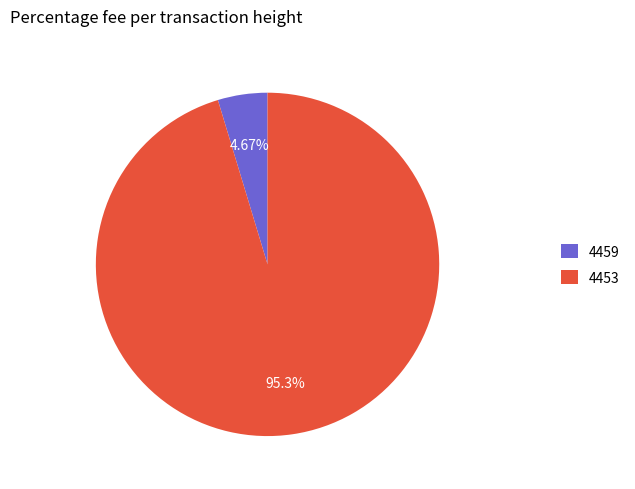

What percentage do 4459 and 4453 together represent?

100.0%